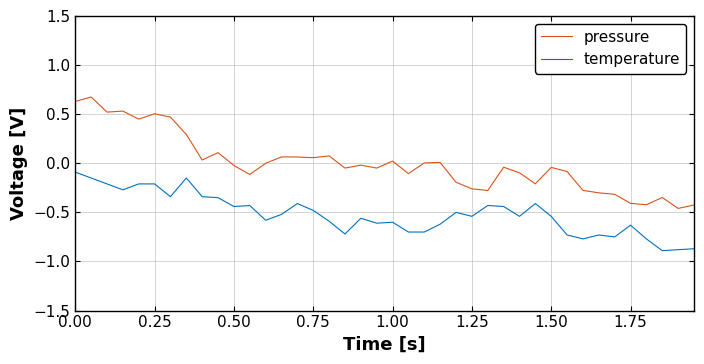

Rank the series by their maximum value, from lowest to highest.

temperature, pressure